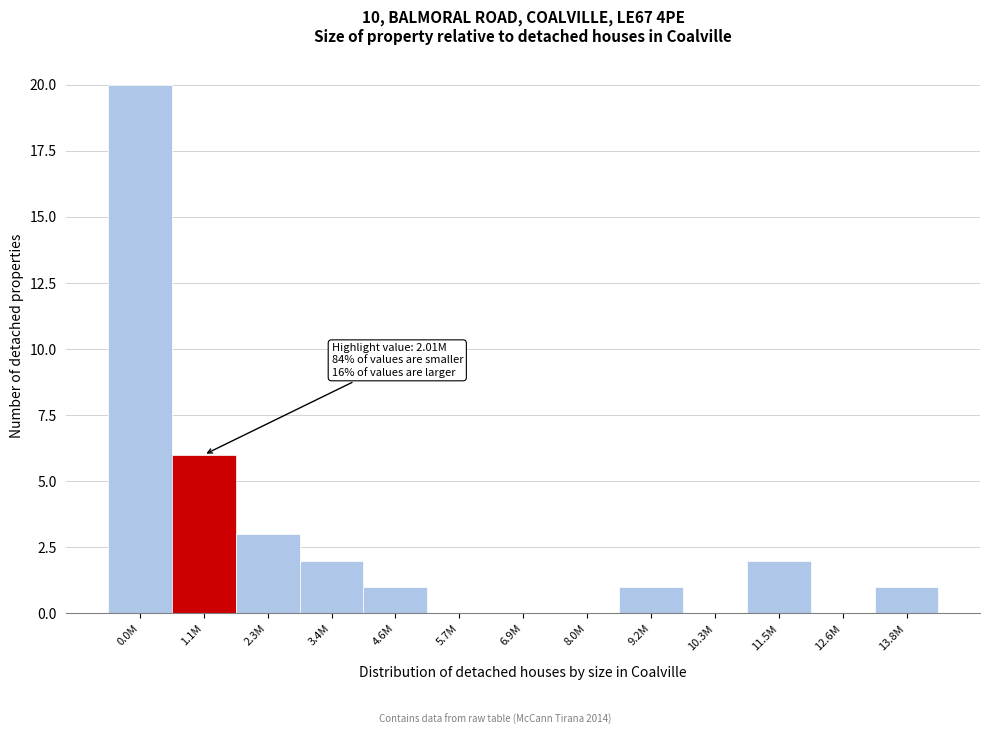

Reading left to right, list all the values displayed in this chart.

0.0M=20	1.1M=6	2.3M=3	3.4M=2	4.6M=1	5.7M=0	6.9M=0	8.0M=0	9.2M=1	10.3M=0	11.5M=2	12.6M=0	13.8M=1